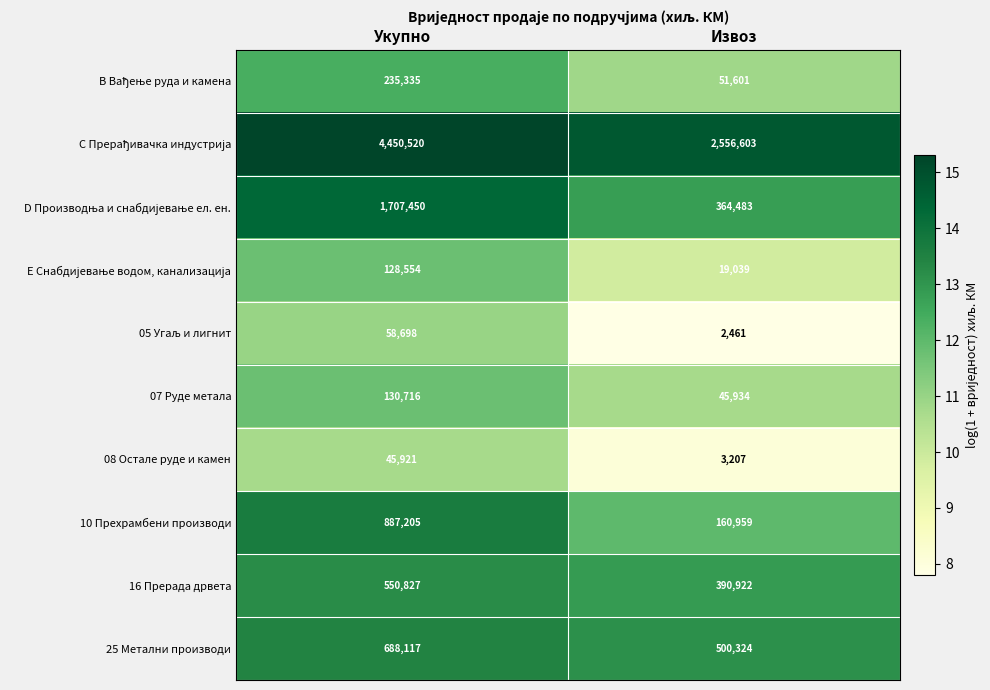

At which category is the sum across all series the highest?

Укупно